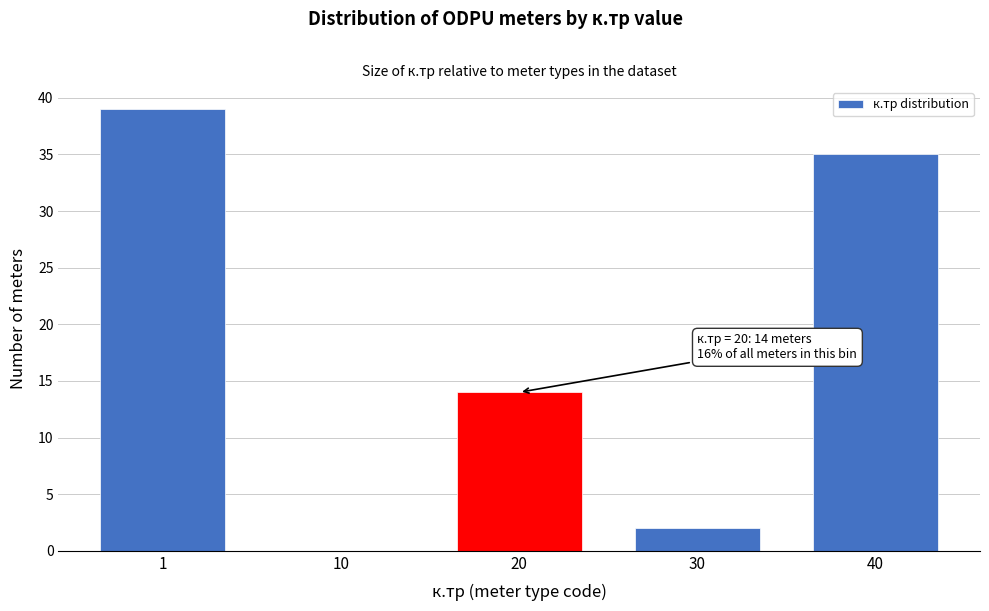

Reading right to left, transcribe all the data shown in this chart.

40=35	30=2	20=14	10=0	1=39